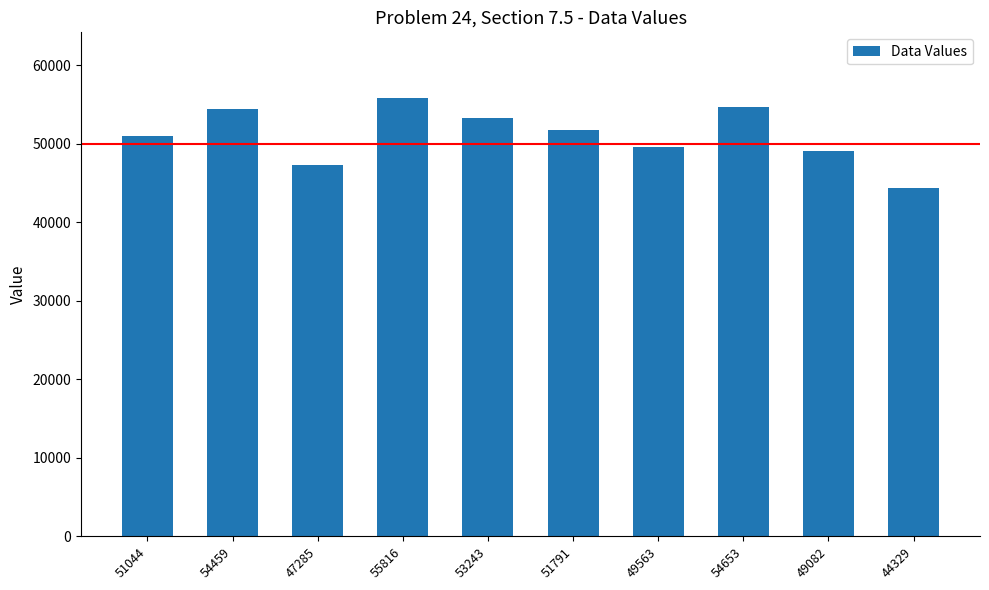

What is the sum of all values?

511265